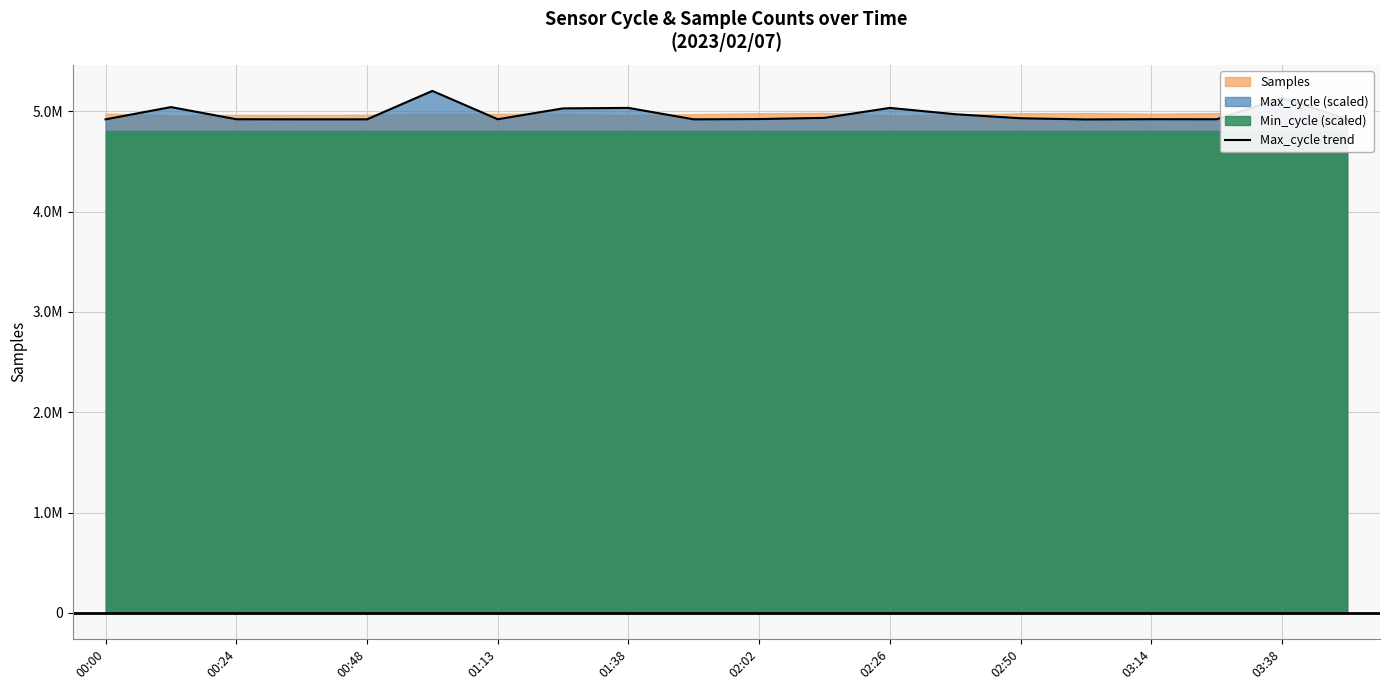

What is the average value?

4973217.0